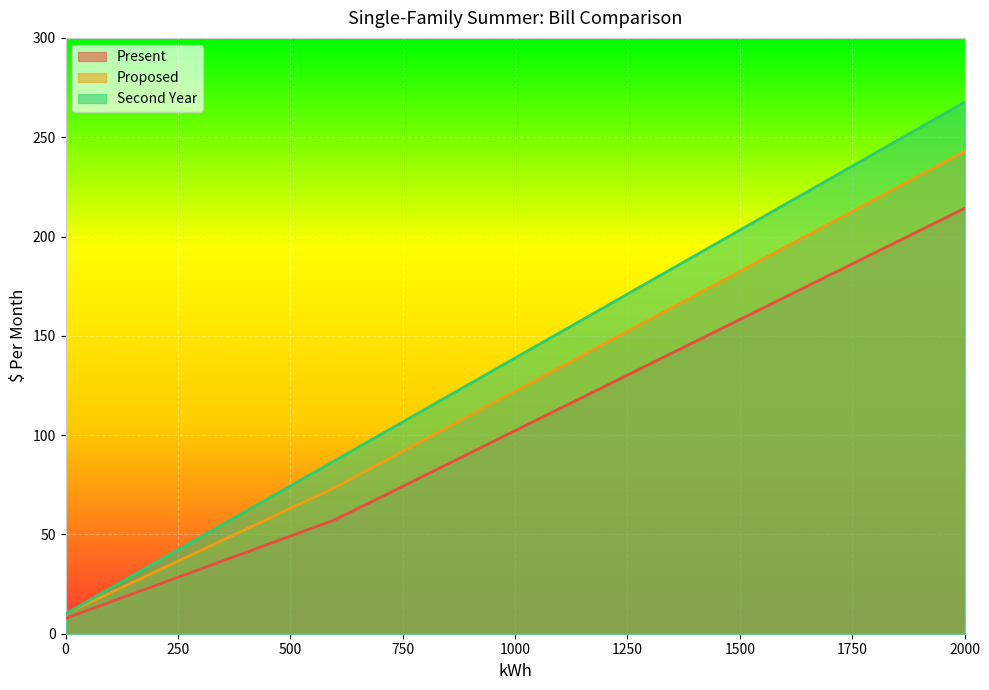

Which series has the largest range (max minus min)?

Second Year